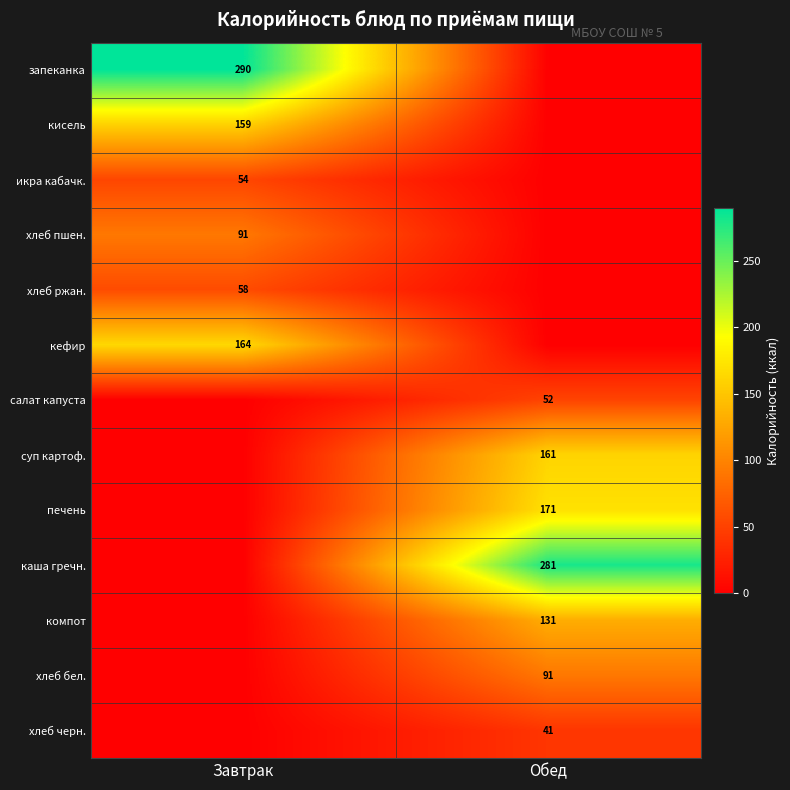

Which has a higher value, Завтрак or Обед?

Завтрак